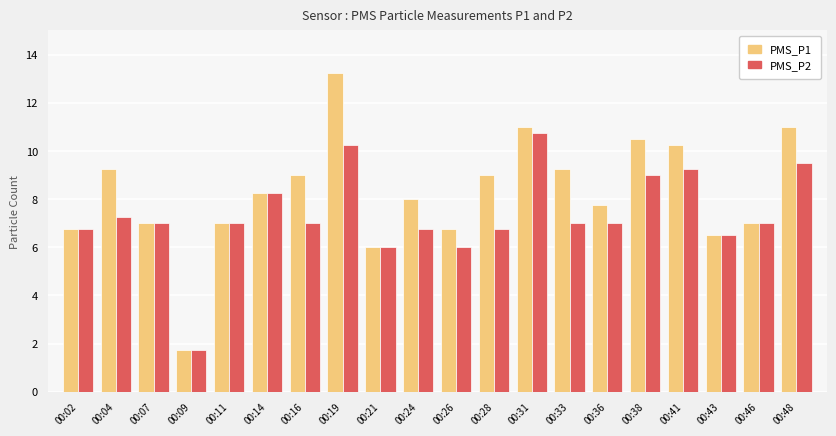

What is the average value of the PMS_P1 series?

8.3